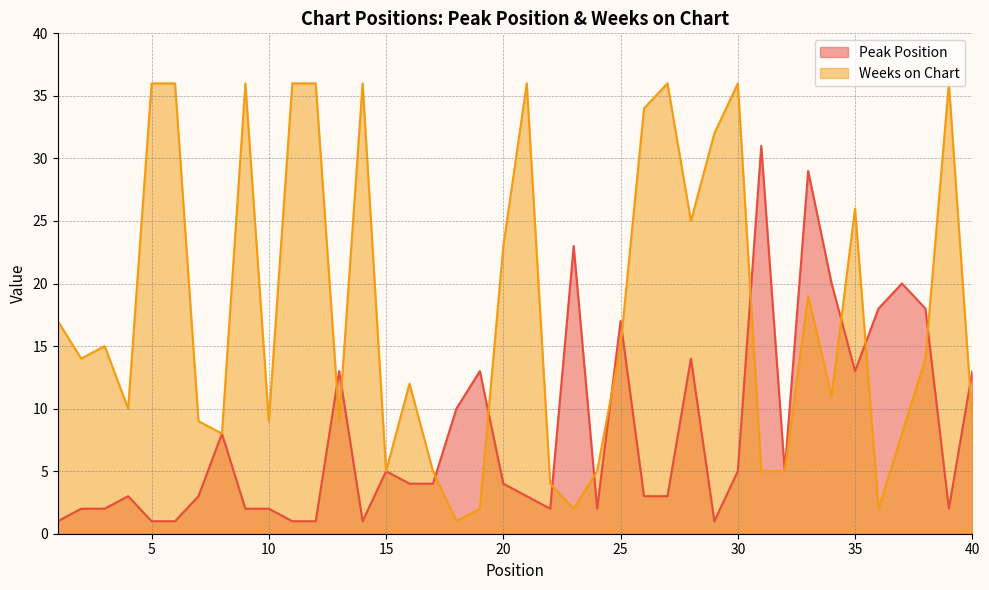

Which series has the largest range (max minus min)?

Weeks on Chart